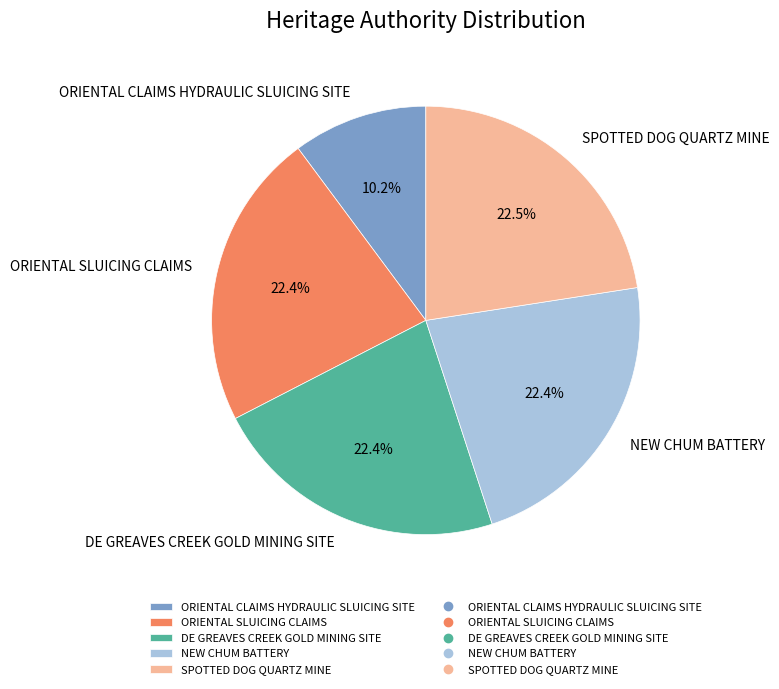

Do ORIENTAL SLUICING CLAIMS and DE GREAVES CREEK GOLD MINING SITE together represent more than half of the pie?

No